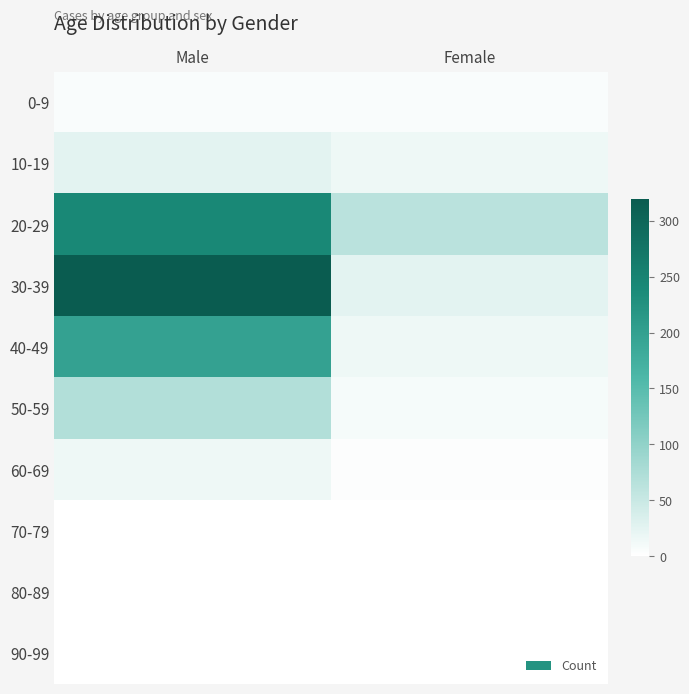

Which has a higher value, Male or Female?

Female